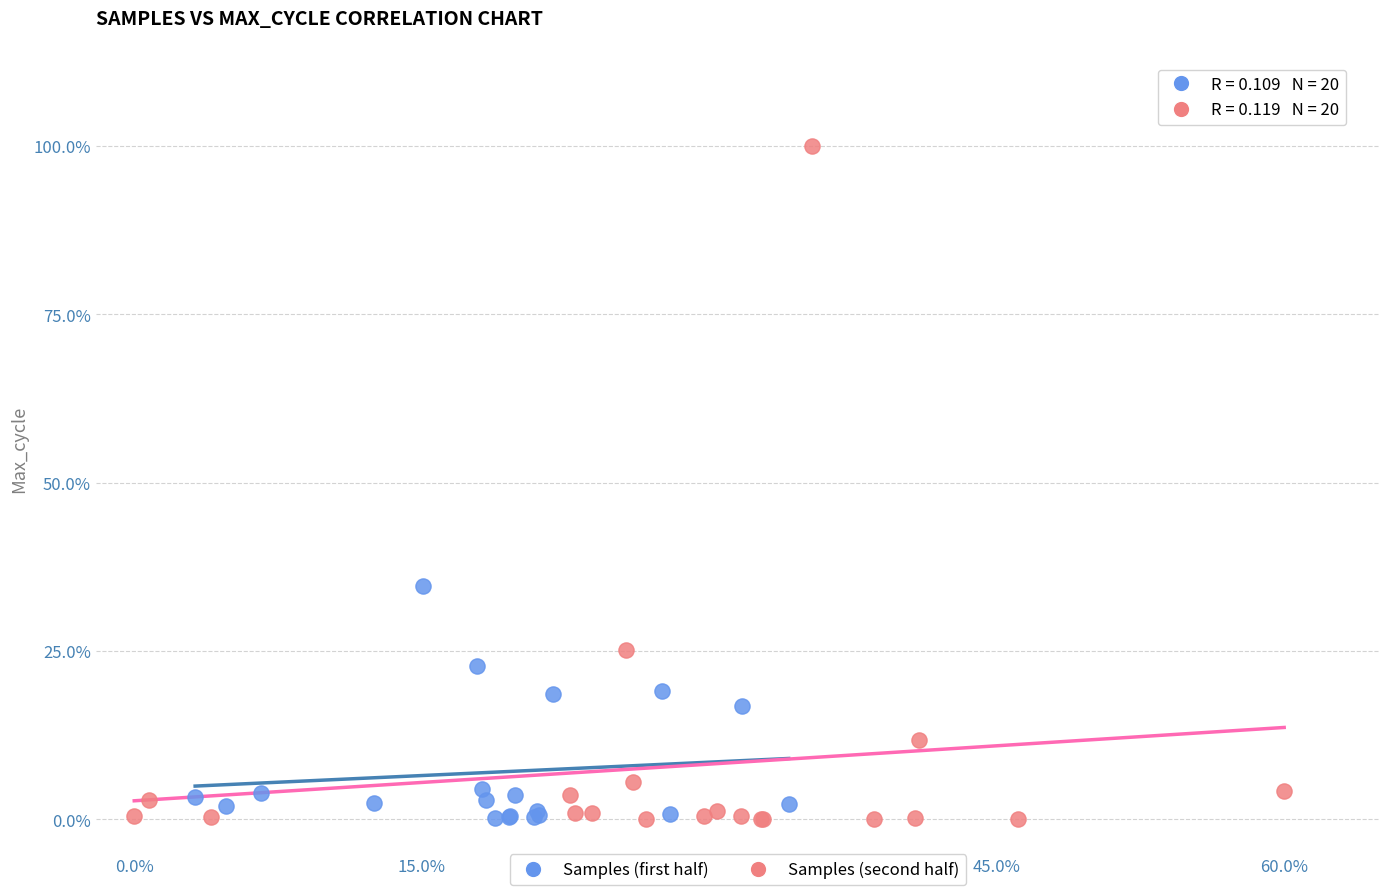

What are all the series names shown in the legend?

Samples (first half), Samples (second half)